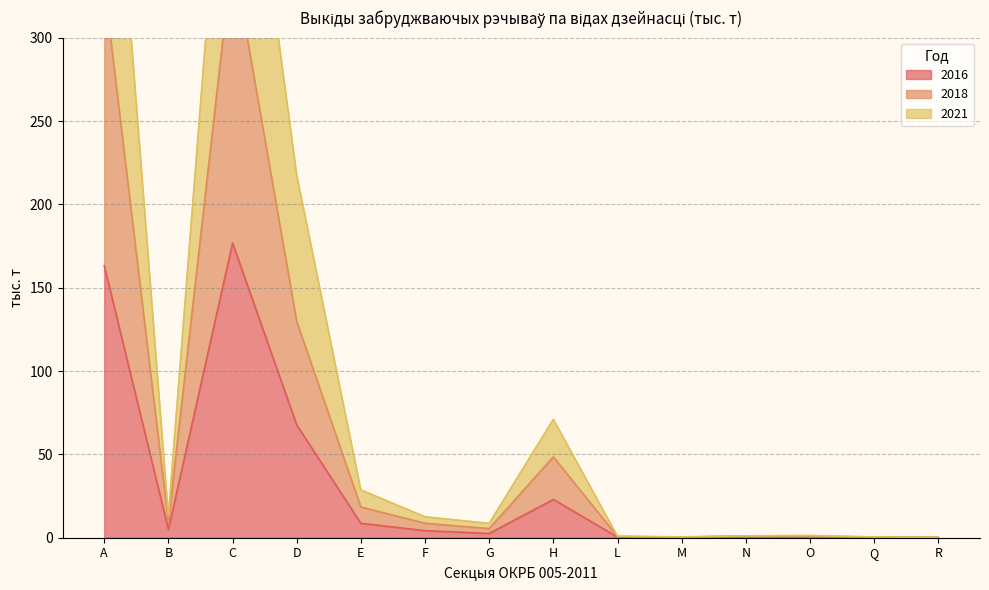

Which series has the widest spread of values?

2021